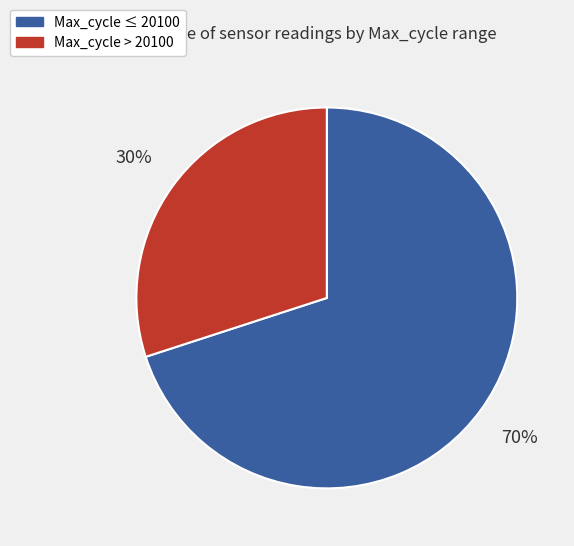

Do Max_cycle ≤ 20100 and Max_cycle > 20100 together represent more than half of the pie?

Yes